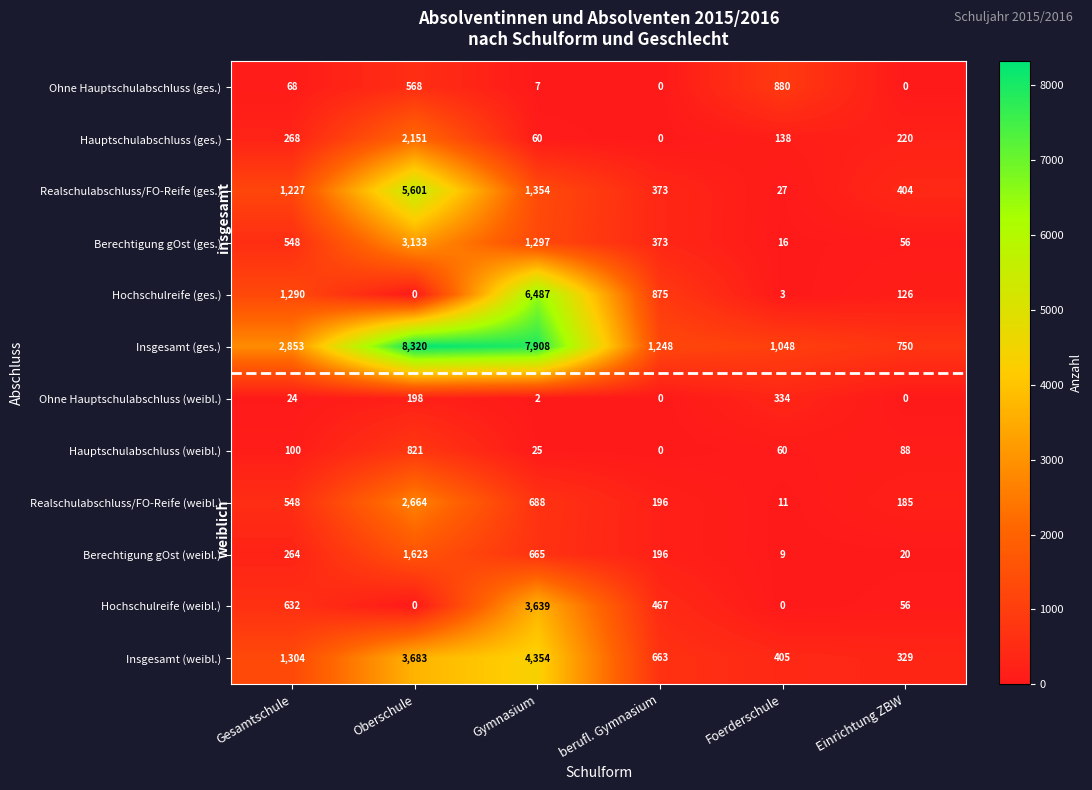

Which category has the highest value across all series?

Oberschule